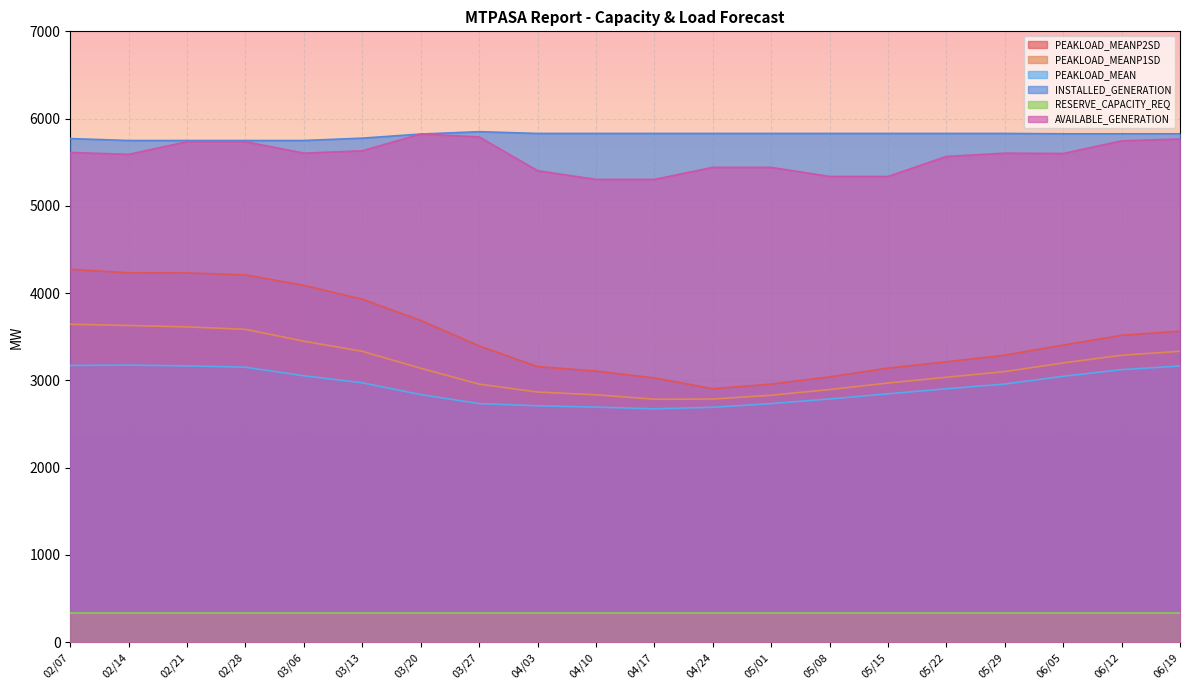

Which series changed the most between 03/06 and 04/10?

PEAKLOAD_MEANP2SD